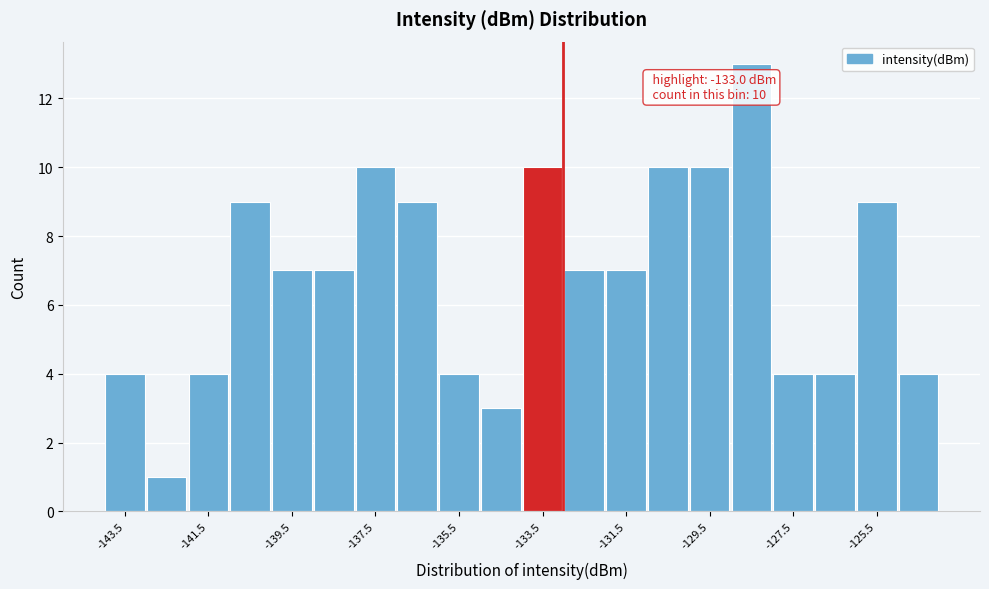

Read against the x-axis, roughly where is the centre of the tallest bar?

-128.5